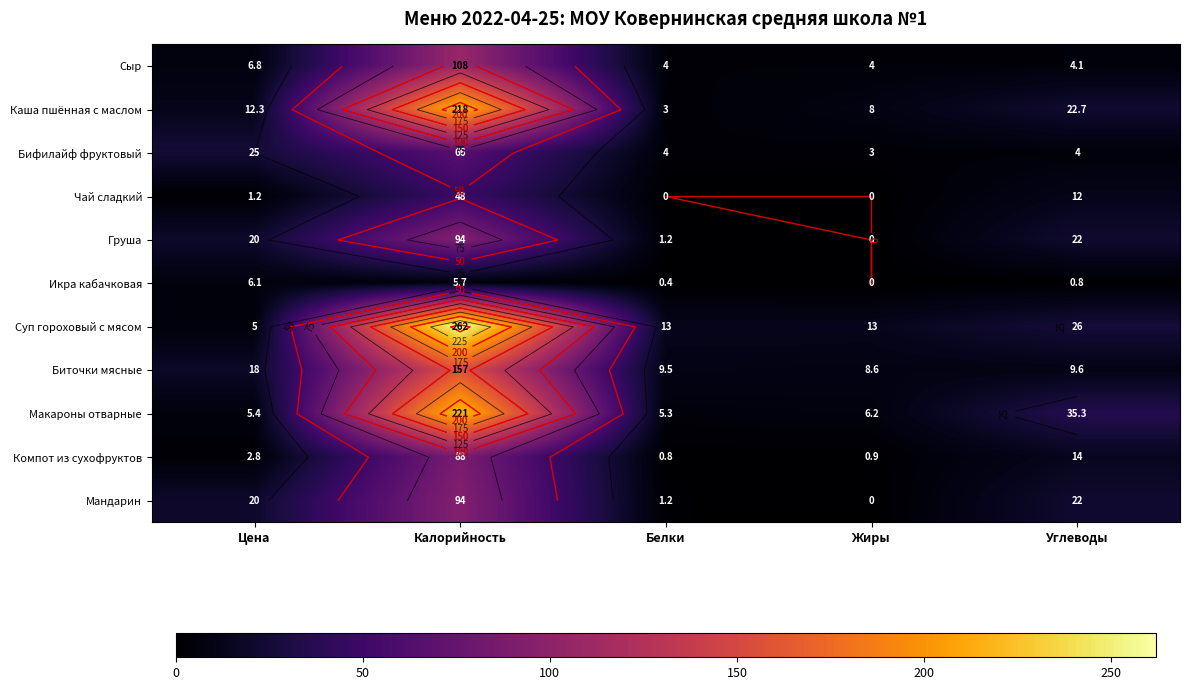

Read the Мандарин value at Углеводы.

22.0